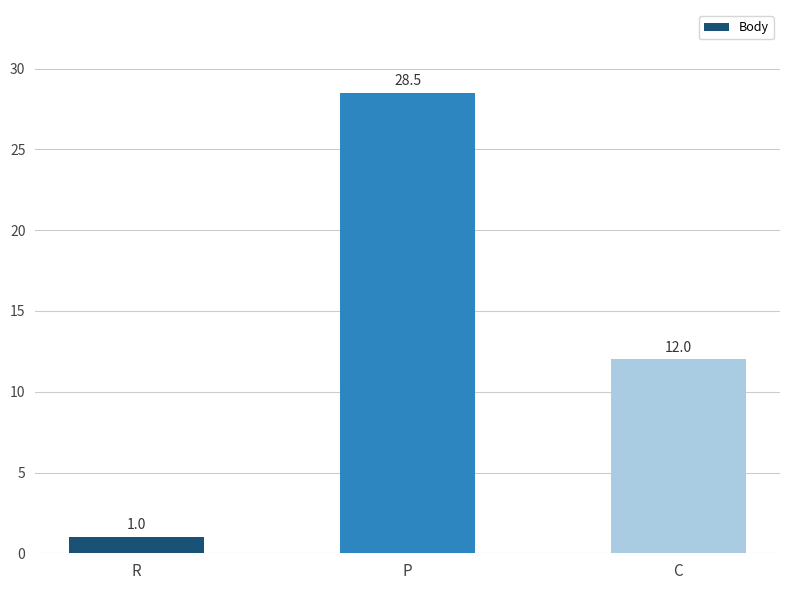

What is the difference between the values at P and C?

16.5